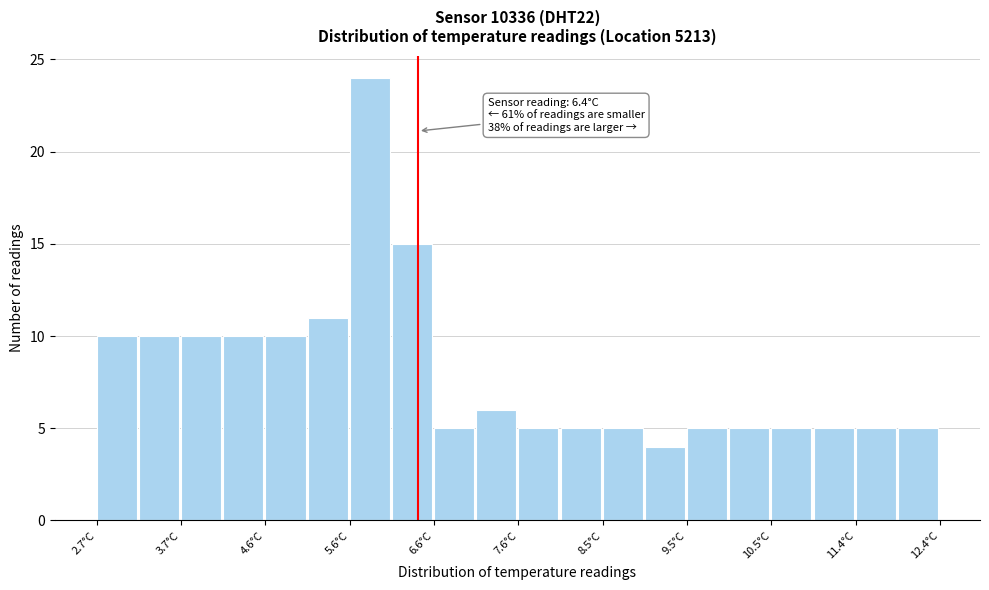

Over which range of the x-axis is the bar tallest?

5.6 to 6.1